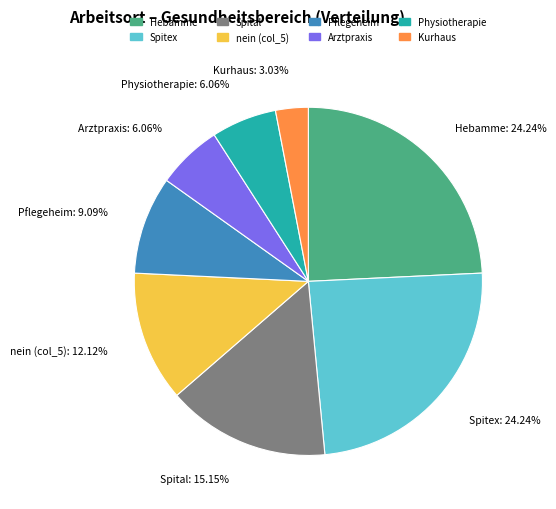

How many segments does this pie chart have?

8